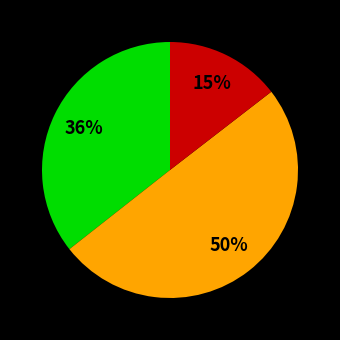

Count the number of slices in the pie.

3